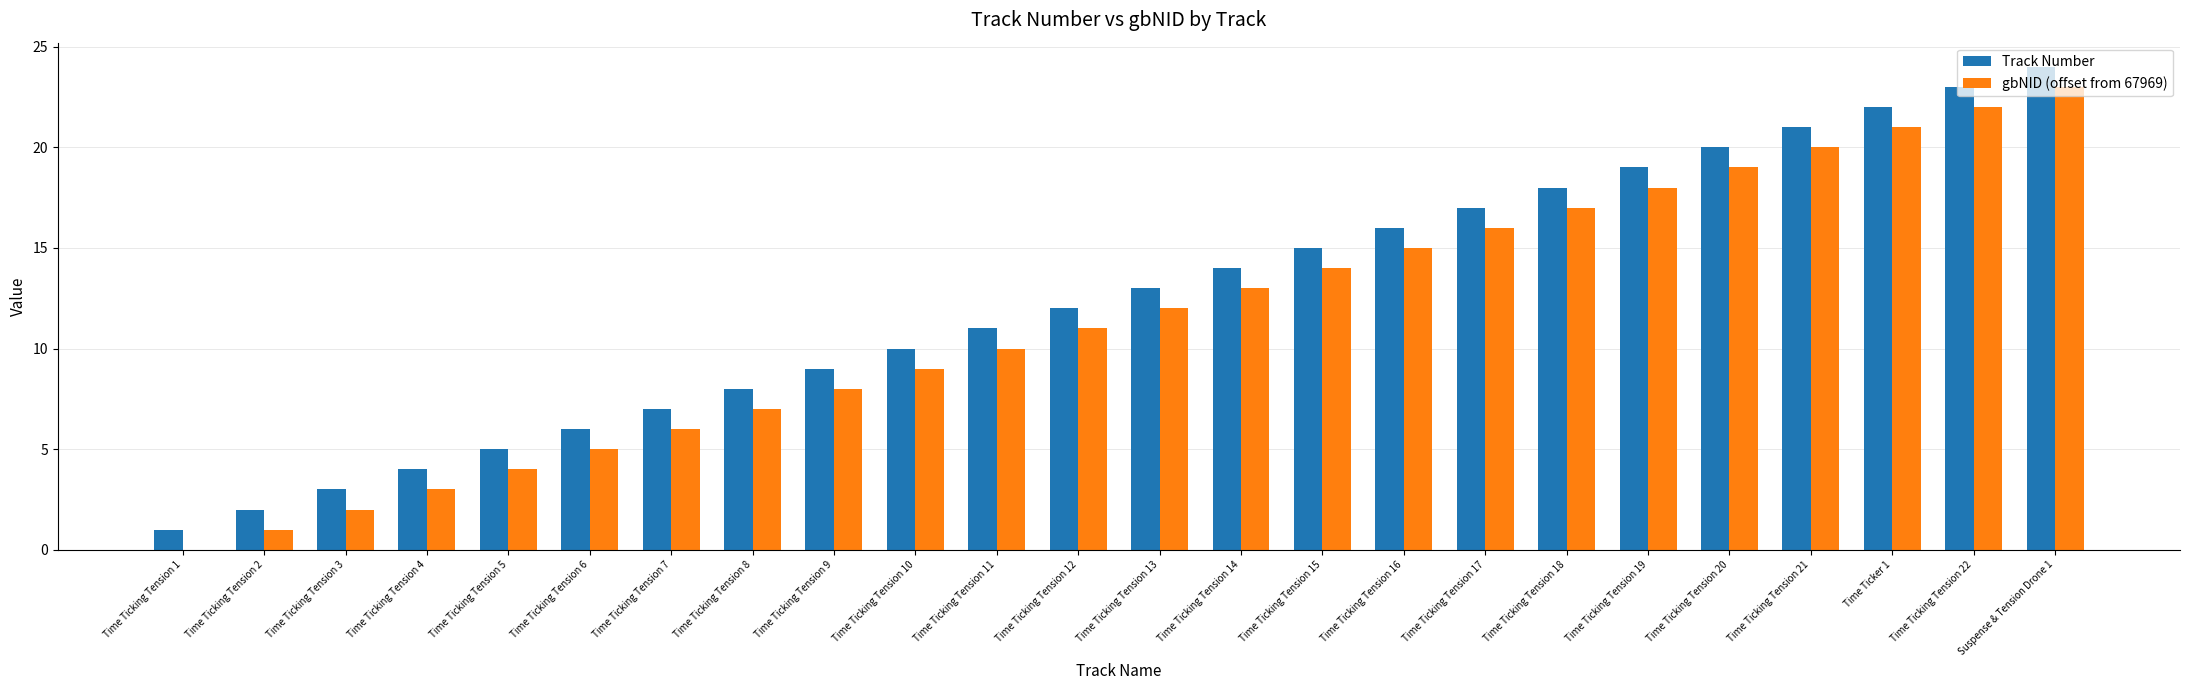

Is the value of Track Number at Time Ticking Tension 9 greater than the value of gbNID (offset from 67969) at Time Ticking Tension 9?

Yes